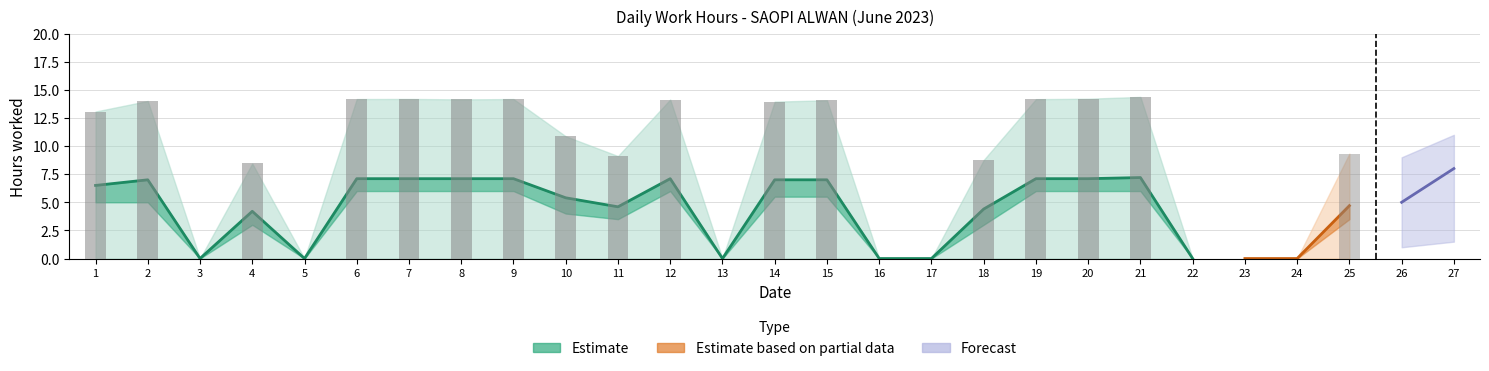

Is the value of Estimate_mid at 13 greater than the value of Estimate at 24?

No